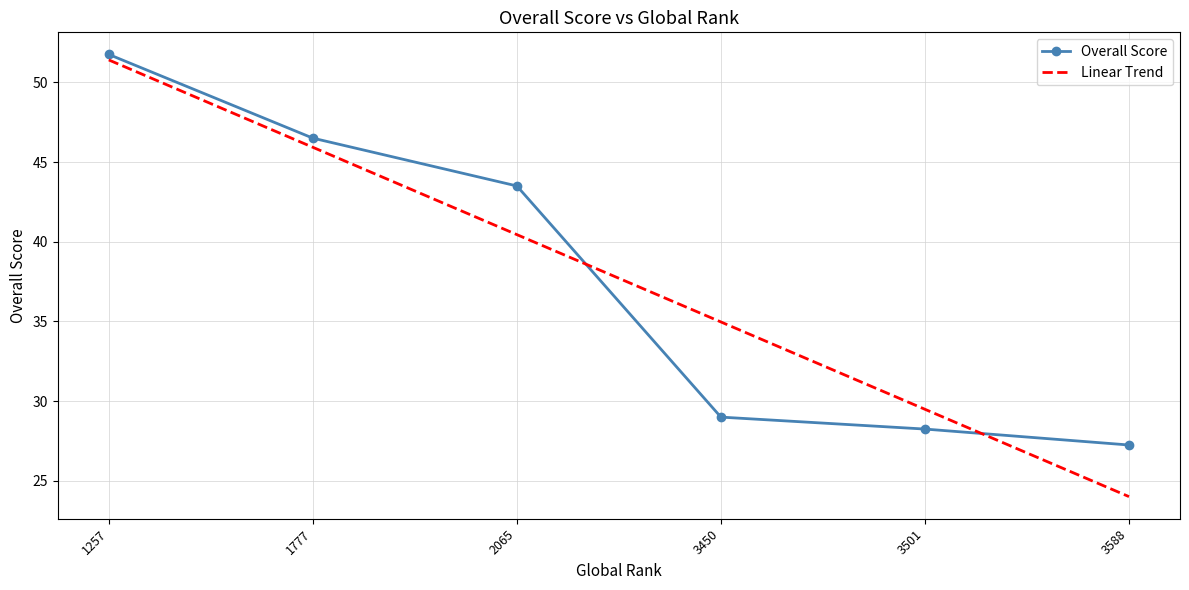

What is the minimum value shown in the chart?

27.2